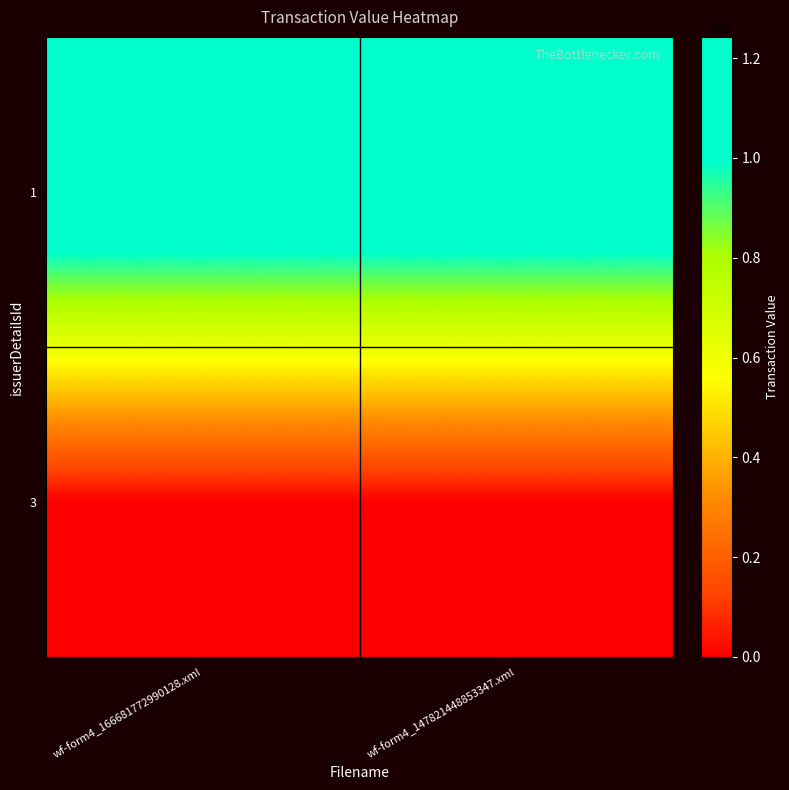

At how many categories does at least one series exceed 305695?

2